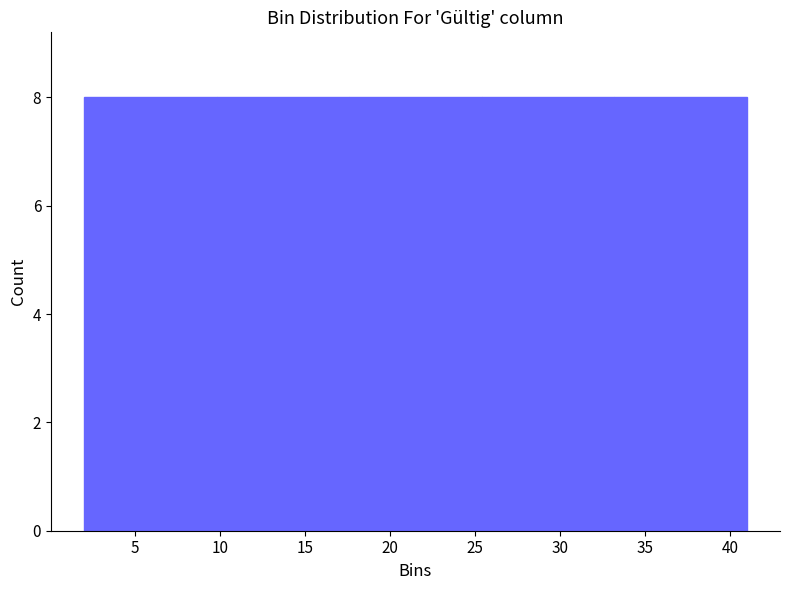

Reading left to right, list every bar in this chart as the range it spans on the x-axis followed by its height. Neither the bar edges nor the heights are printed on the chart, so give them approximately, as read against the axes.

2.0 to 9.8: 8
9.8 to 17.6: 8
17.6 to 25.4: 8
25.4 to 33.2: 8
33.2 to 41.0: 8